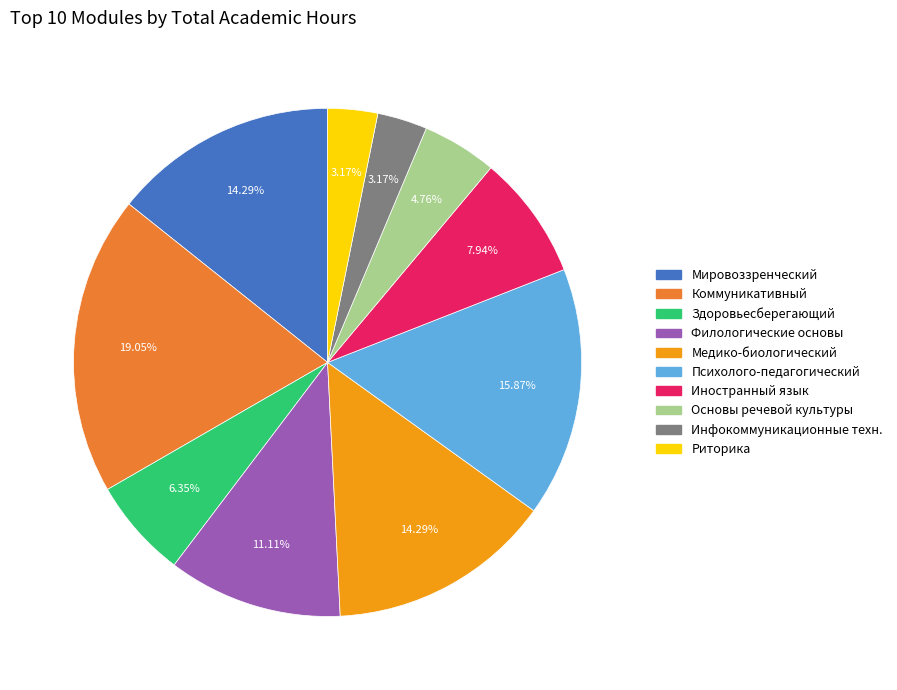

Is there any slice that represents more than half of the pie?

No